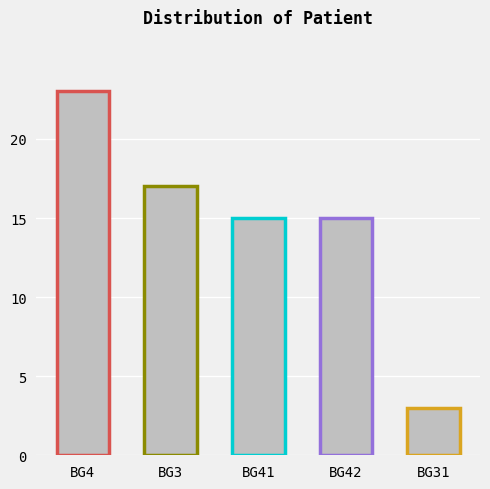

What is the difference between the maximum and minimum values?

20